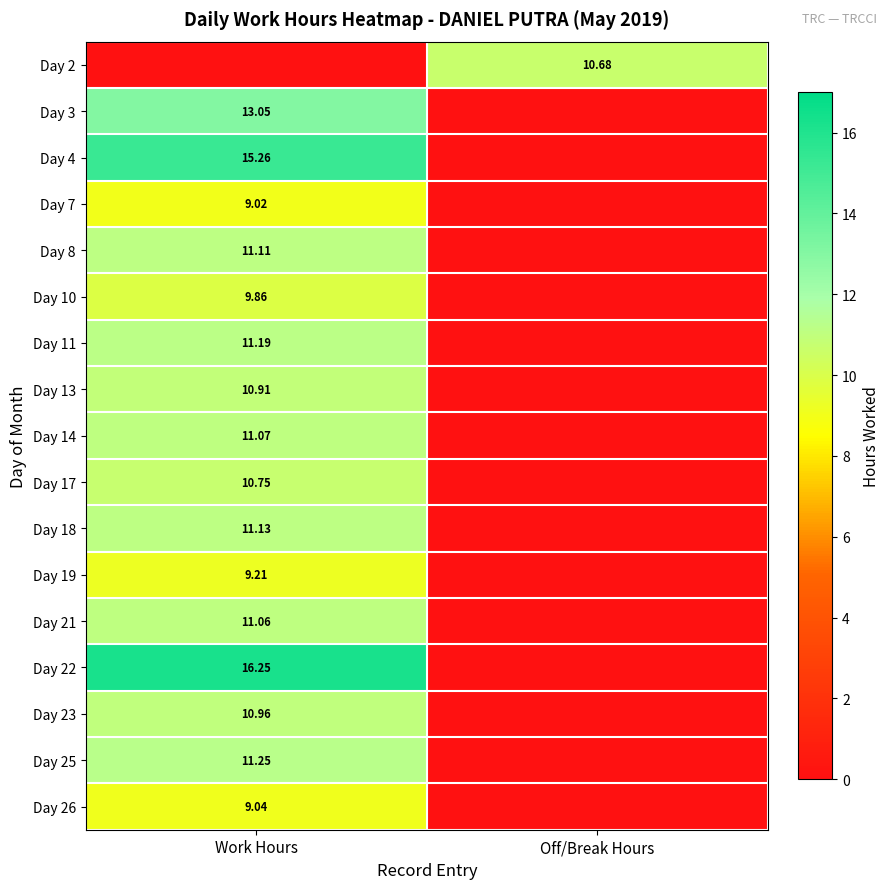

Is the value of Day 13 at Work Hours greater than the value of Day 22 at Work Hours?

No